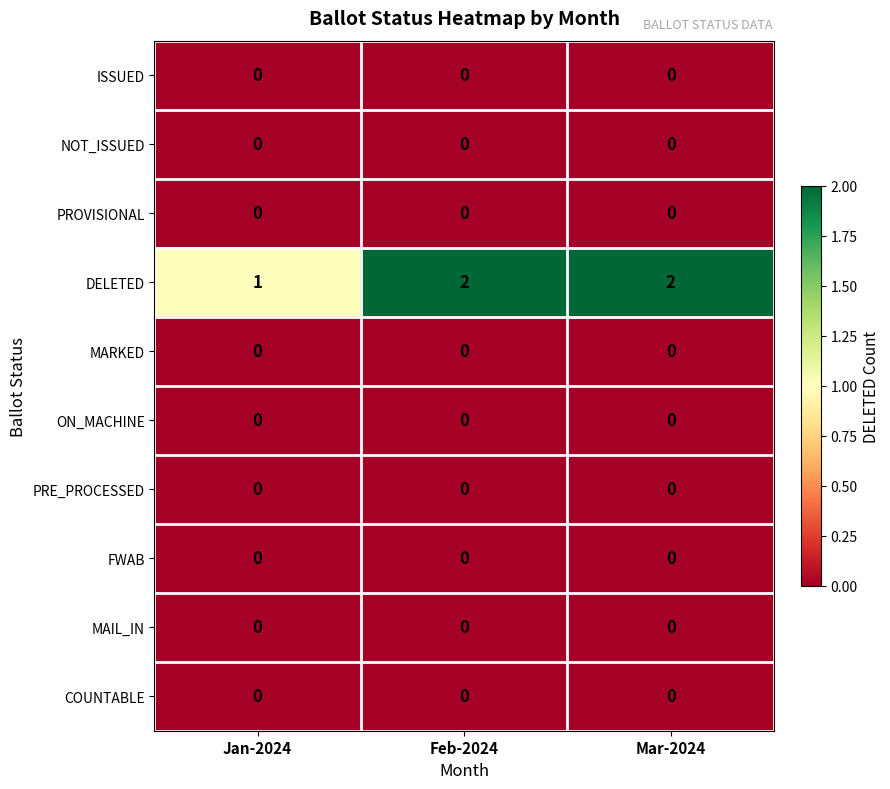

How many DELETED values are between 1 and 2?

3